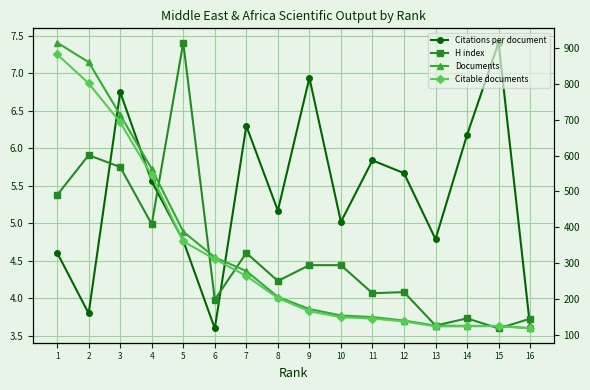

Which has a higher value, 4 or 7?

7